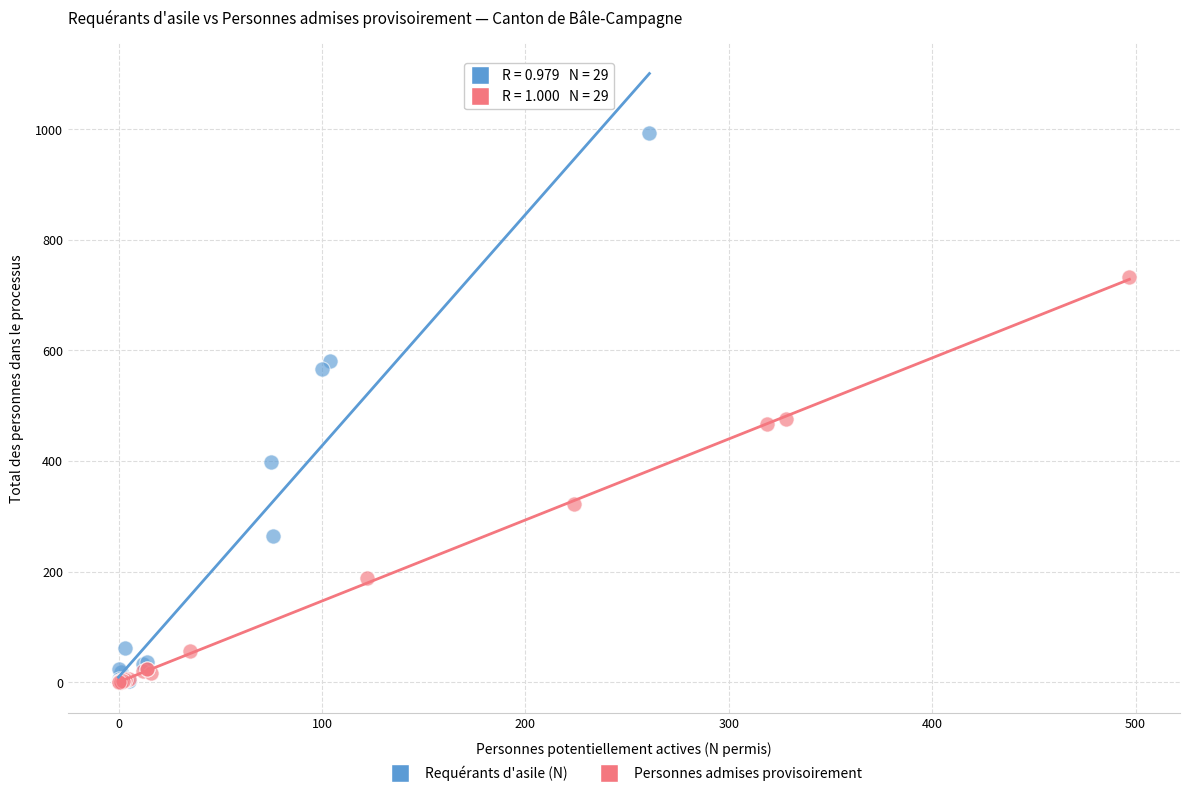

Which series has the largest Y range (max minus min)?

Requérants d'asile (N)